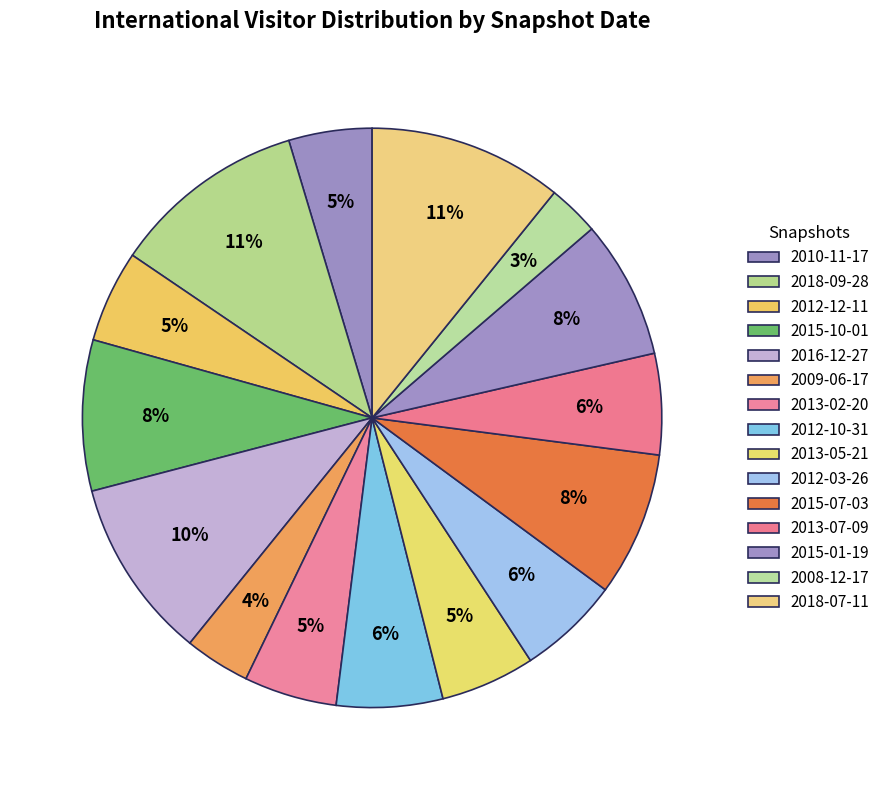

How many segments does this pie chart have?

15